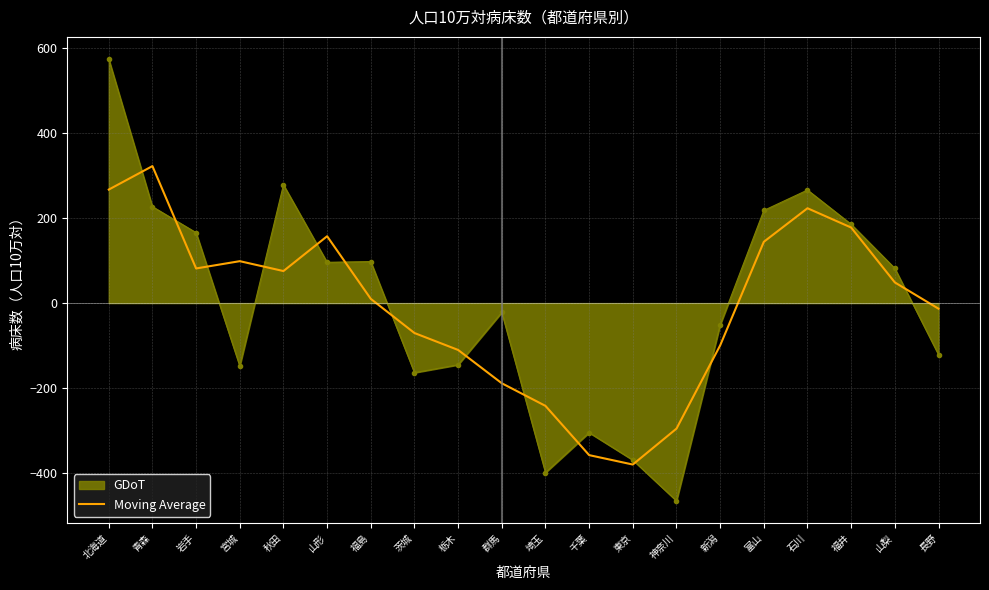

At 群馬, list the series in order from smallest to largest.

Moving Average, GDoT